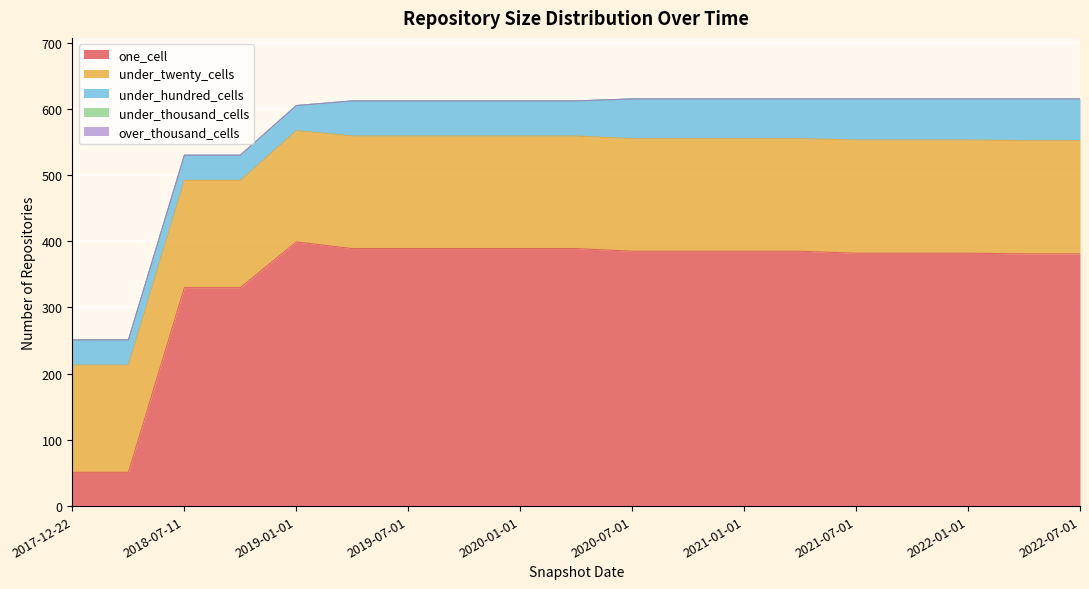

What is the label of the 2nd point from the right?

2022-04-01